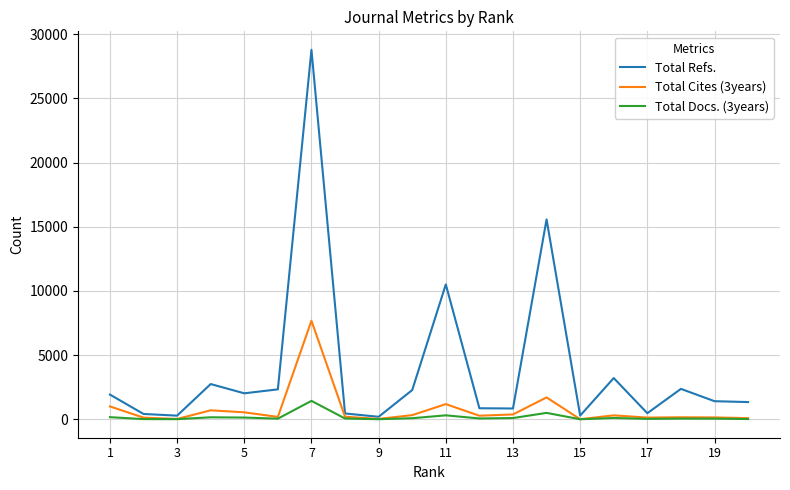

Which series has the largest range (max minus min)?

Total Refs.